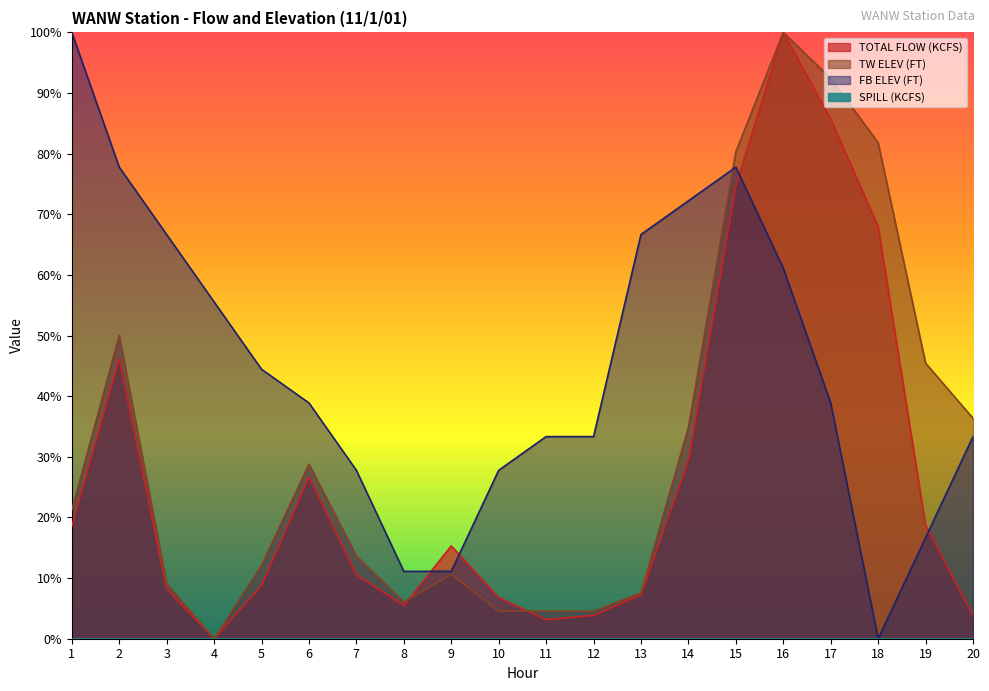

Reading left to right, transcribe all the data shown in this chart.

TOTAL FLOW (KCFS): 18.5	46.2	8.2	0.0	8.8	26.7	10.6	5.5	15.3	6.8	3.1	3.8	7.3	29.5	74.7	100.0	85.7	67.9	18.7	3.8
TW ELEV (FT): 21.2	50.0	9.1	0.0	12.1	28.8	13.6	6.1	10.6	4.5	4.5	4.5	7.6	34.8	80.3	100.0	92.4	81.8	45.5	36.4
FB ELEV (FT): 100.0	77.8	66.7	55.6	44.4	38.9	27.8	11.1	11.1	27.8	33.3	33.3	66.7	72.2	77.8	61.1	38.9	0.0	16.7	33.3